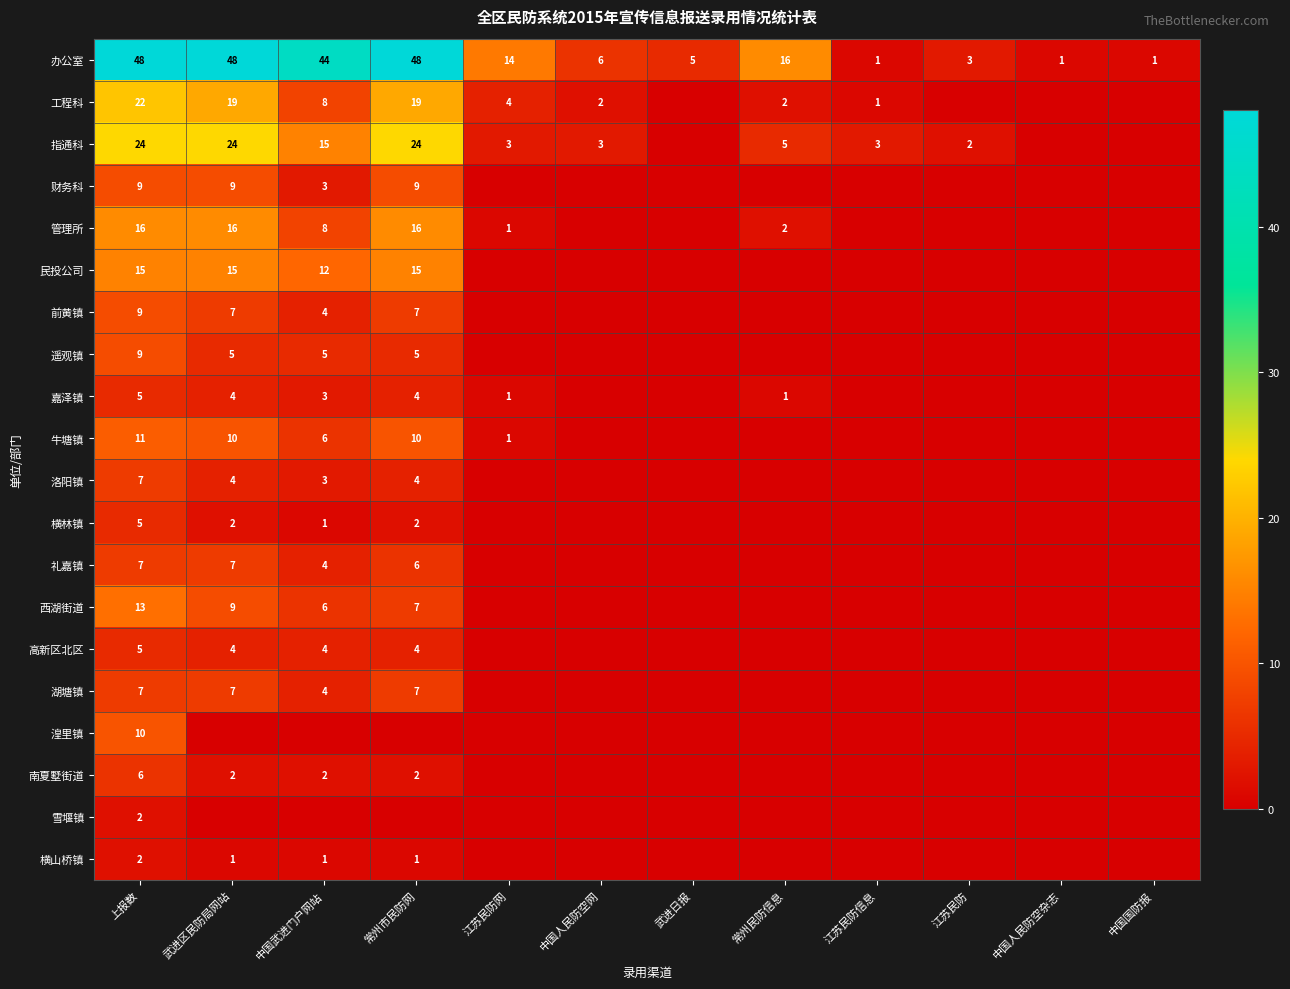

Is the value of 礼嘉镇 at 上报数 greater than the value of 指通科 at 江苏民防?

Yes